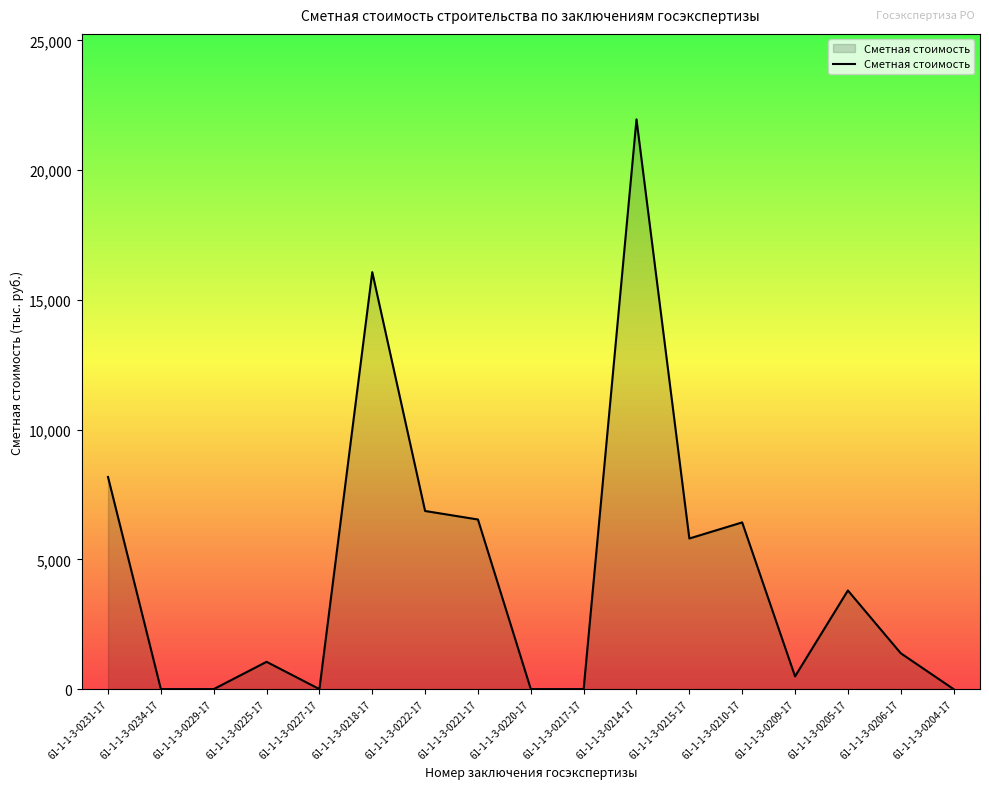

How many series are shown in this chart?

1